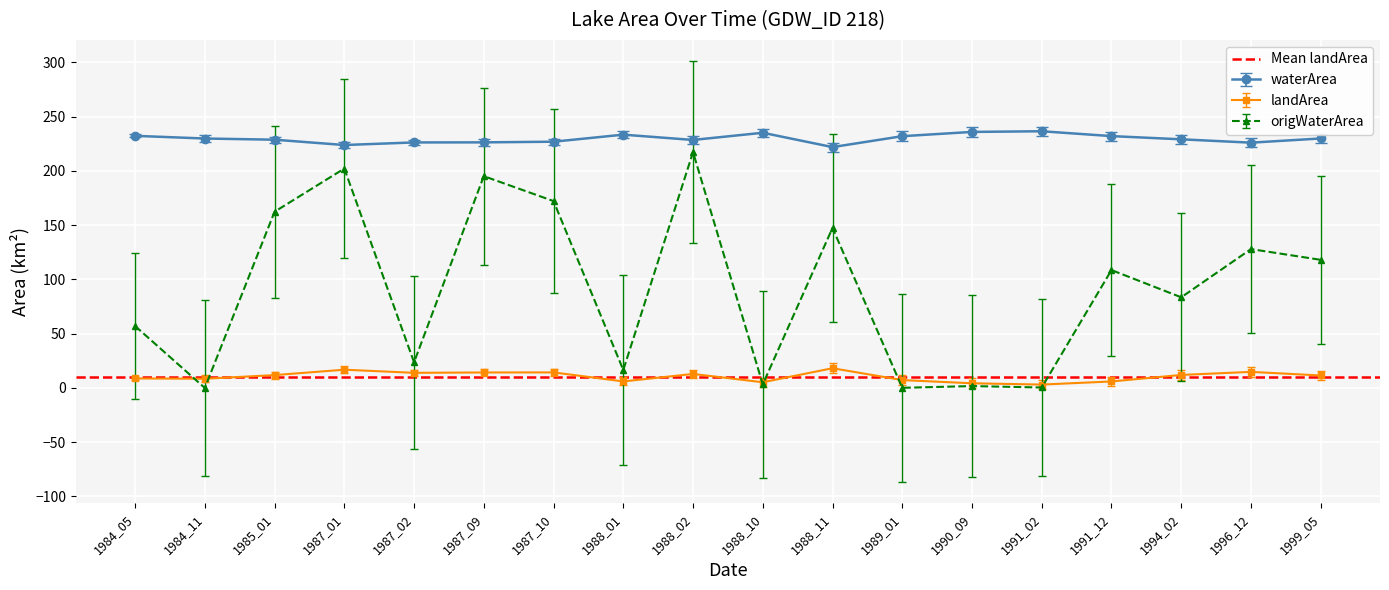

What is the sum of all origWaterArea values?

1638.3